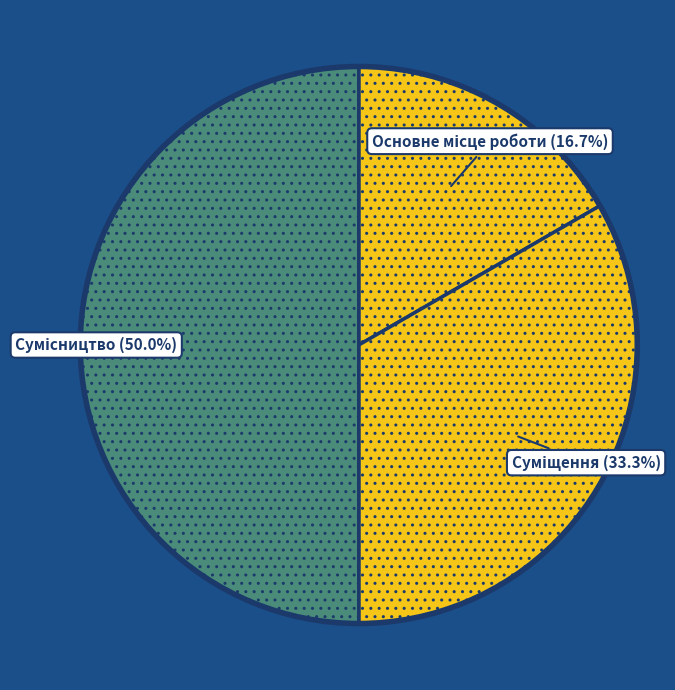

Is it true that Основне місце роботи is 17% of the pie?

True